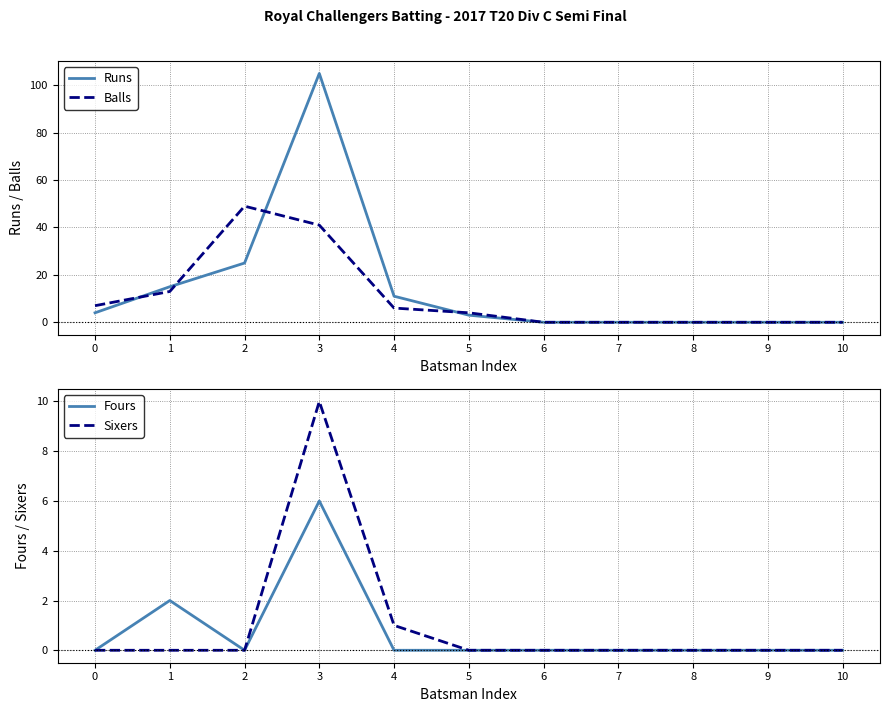

Where is Fours nearest to the value 3?

1